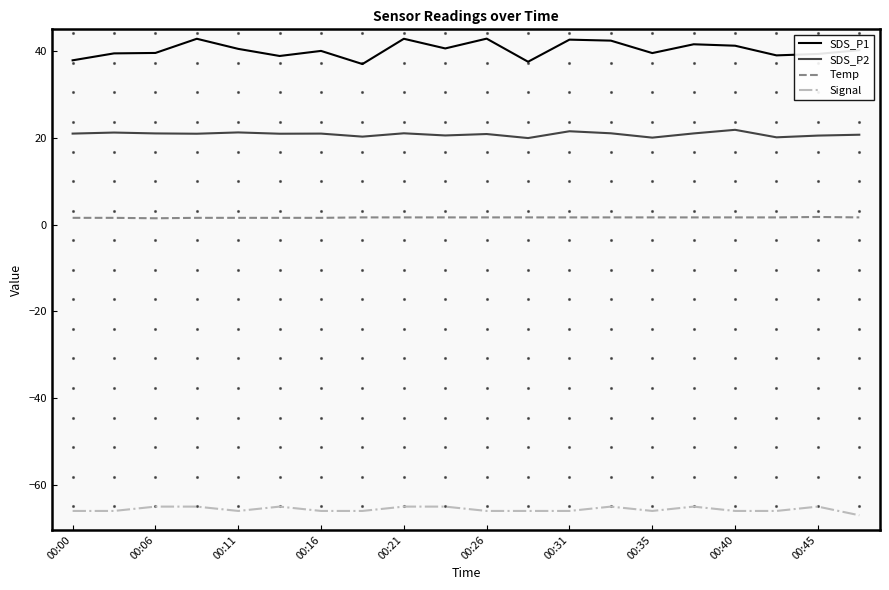

How many categories are shown in the chart?

20